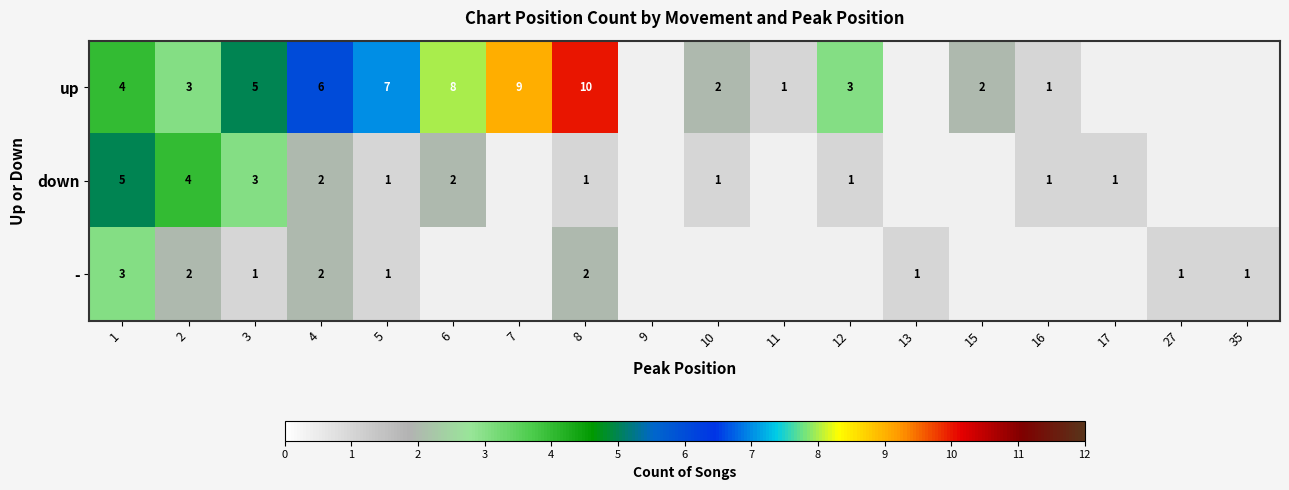

What is the sum of the up values at 3 and 6?

13